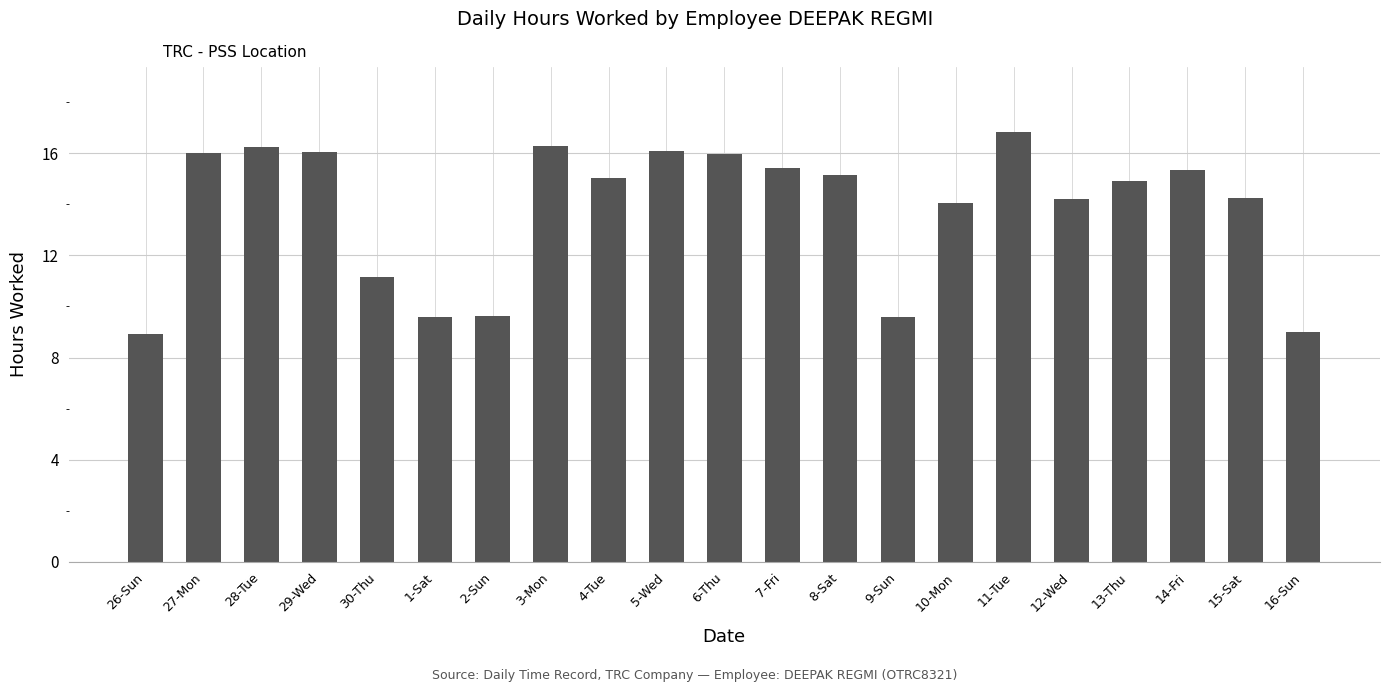

What is the minimum value shown in the chart?

8.9